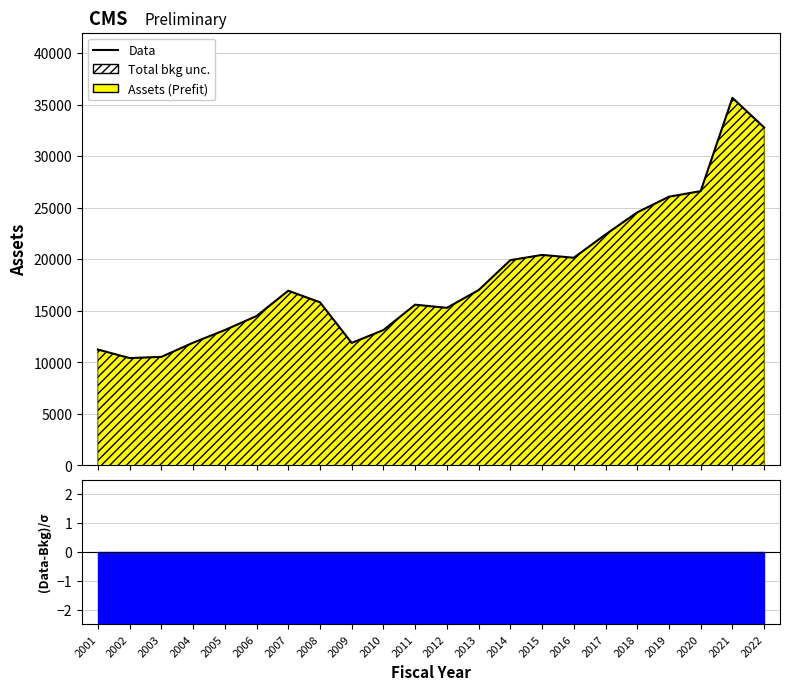

List the labels in order of value, smallest first.

2002, 2003, 2001, 2009, 2004, 2005, 2010, 2006, 2012, 2011, 2008, 2007, 2013, 2014, 2016, 2015, 2017, 2018, 2019, 2020, 2022, 2021